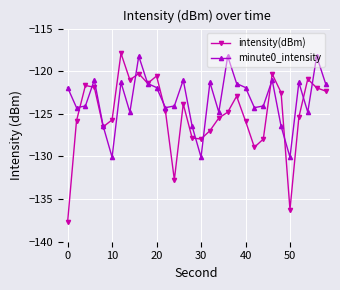

List the series in order of their overall mean, highest first.

minute0_intensity, intensity(dBm)